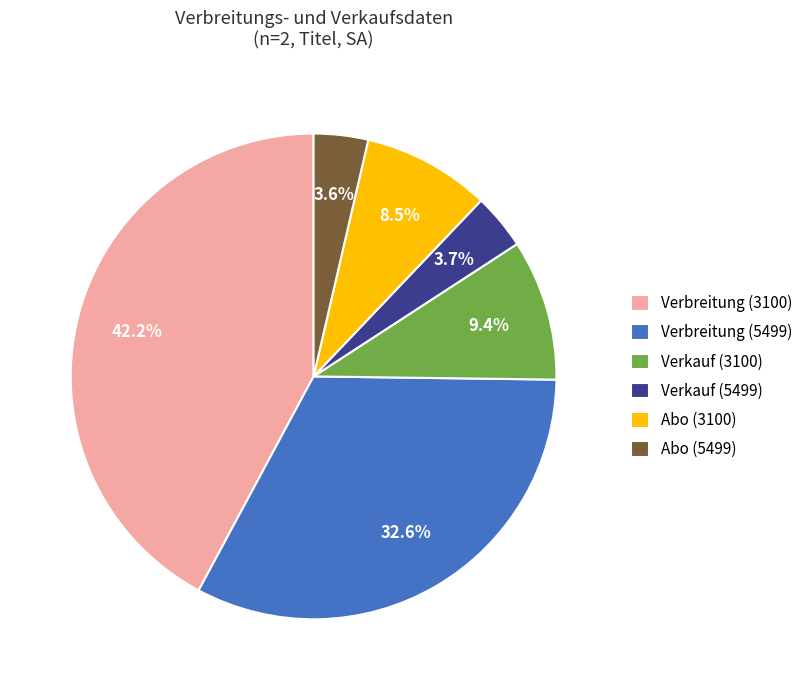

How many segments does this pie chart have?

6